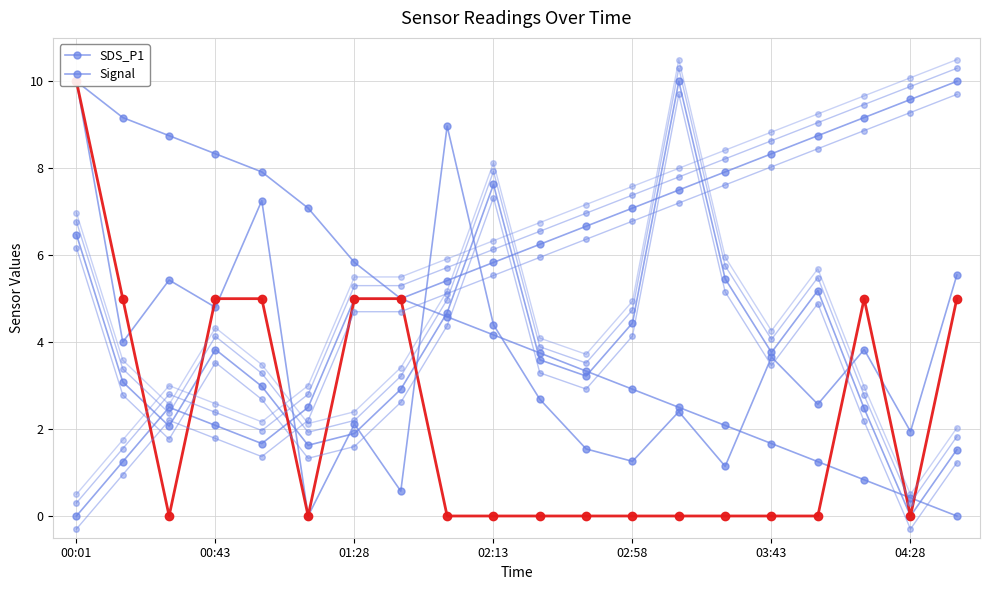

What is the total value across all series at 00:58?

25.1